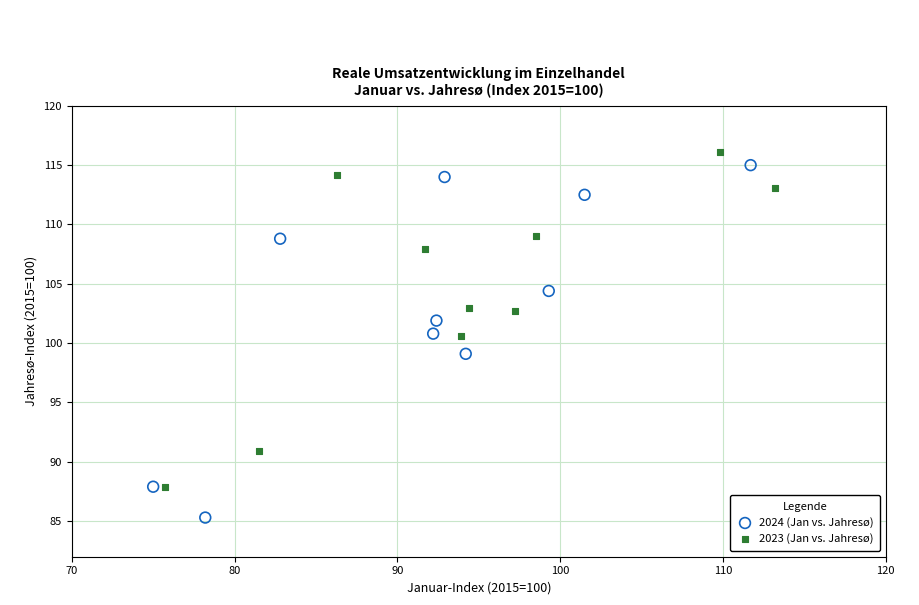

Which series reaches the minimum Y coordinate?

2024 (Jan vs. Jahresø)